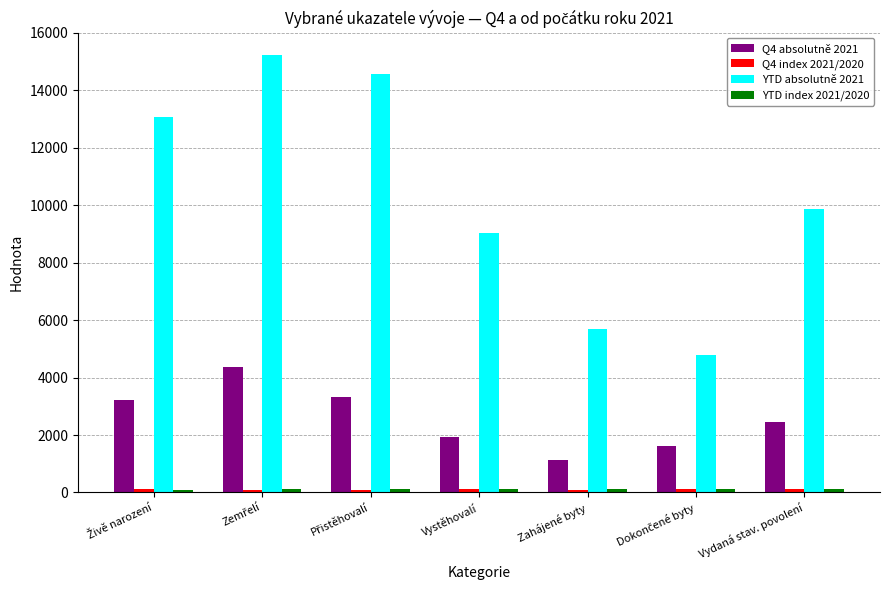

Which series has the widest spread of values?

YTD absolutně 2021